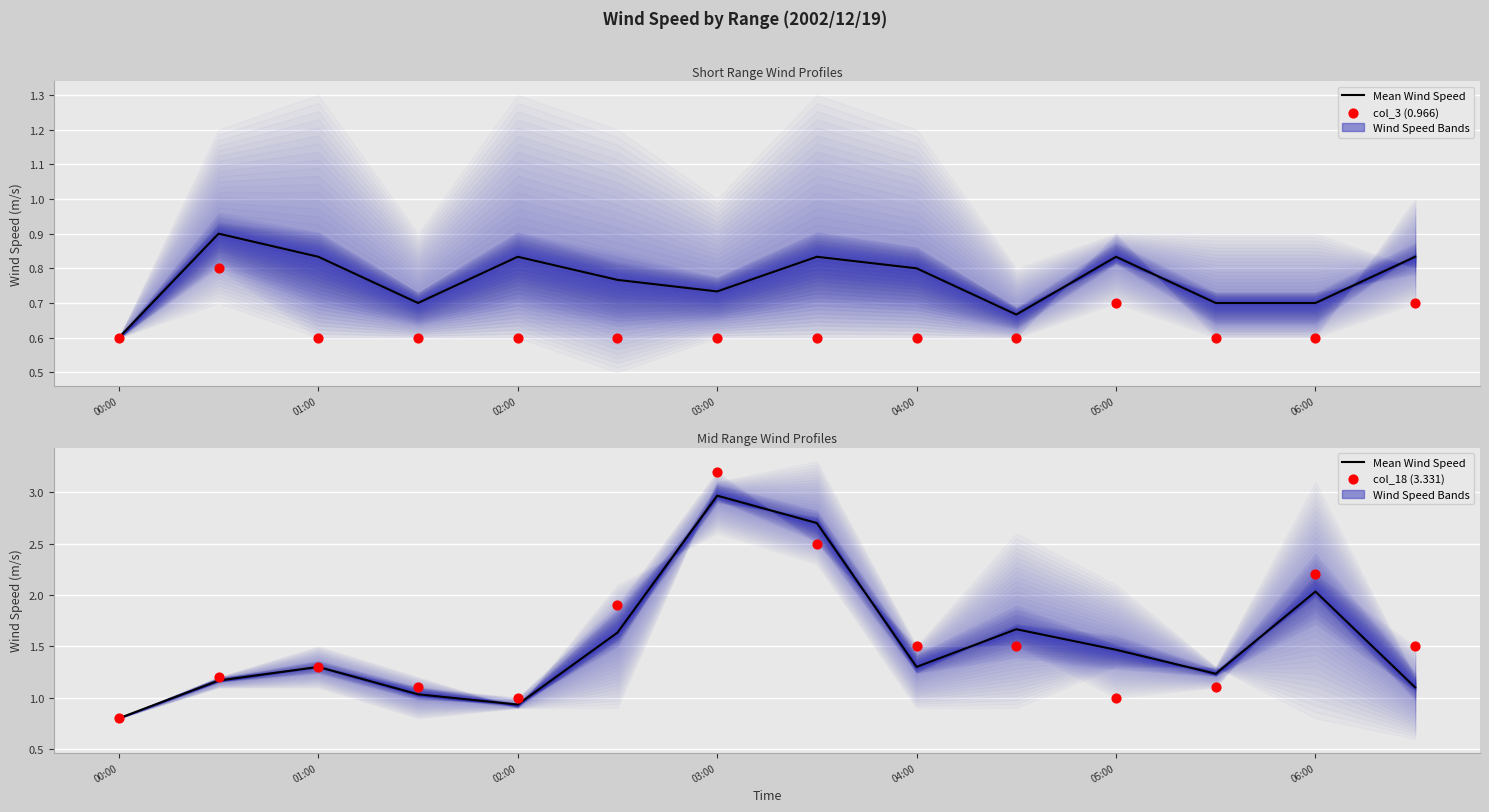

Which series reaches the minimum Y coordinate?

col_3 (0.966)